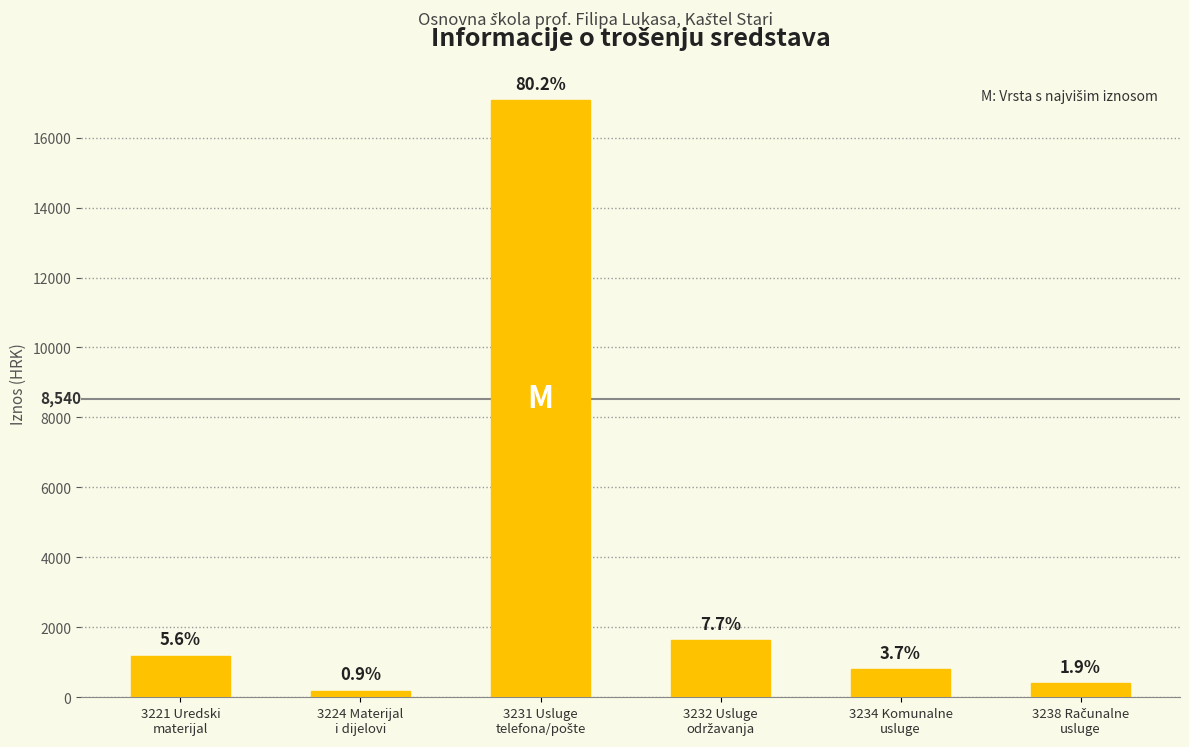

What is the approximate value at 3232 Usluge
održavanja?

1644.3